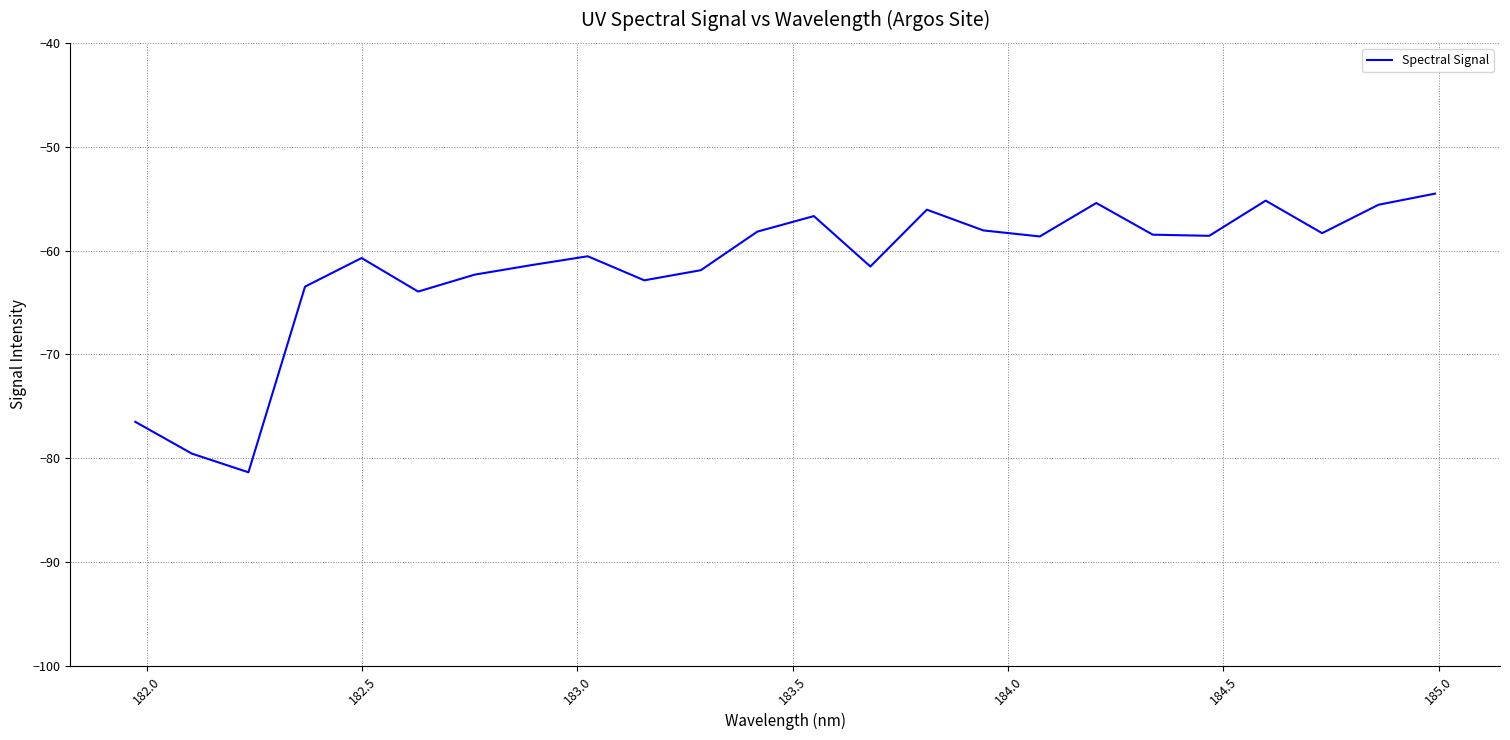

What is the minimum value shown in the chart?

-81.3